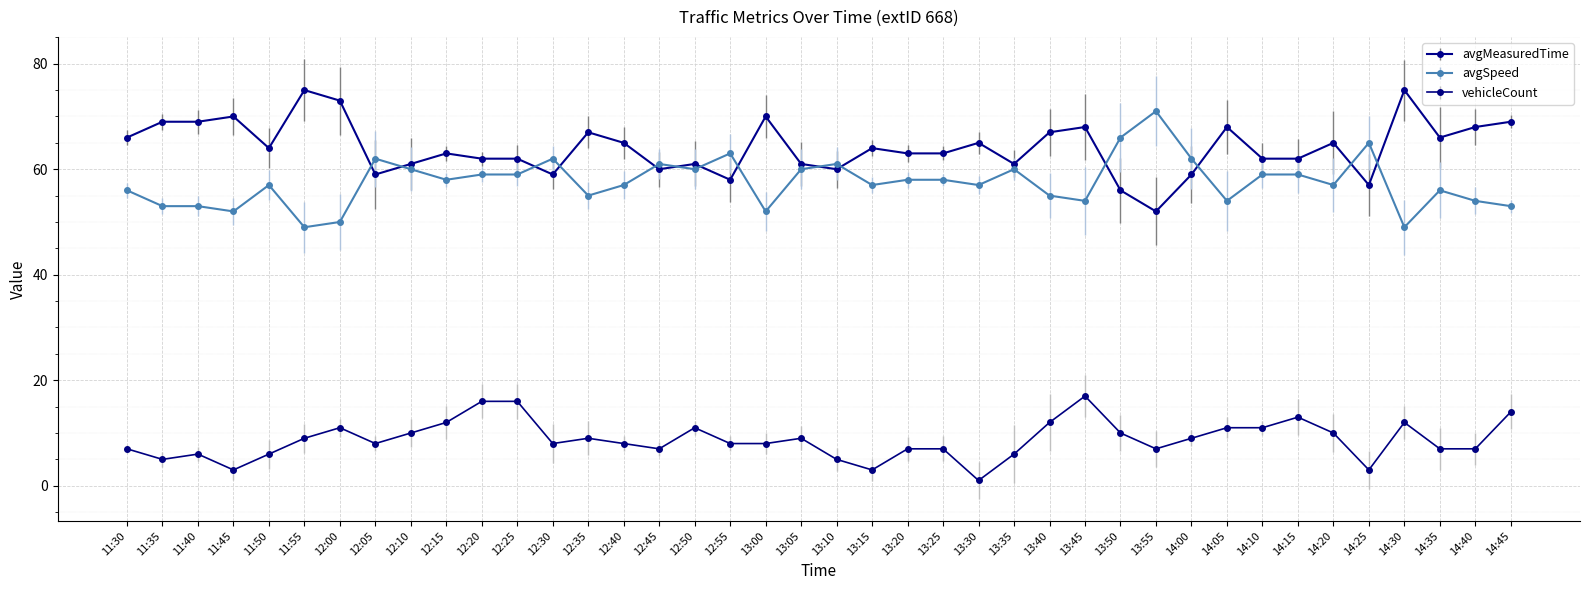

Where do avgMeasuredTime and avgSpeed first cross each other?

12:00 and 12:05